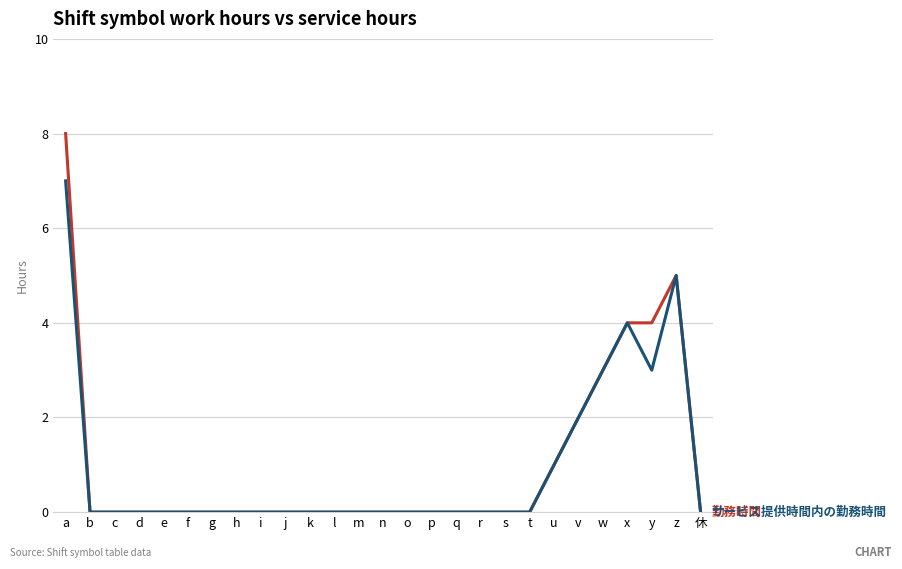

At which category is the sum across all series the highest?

a